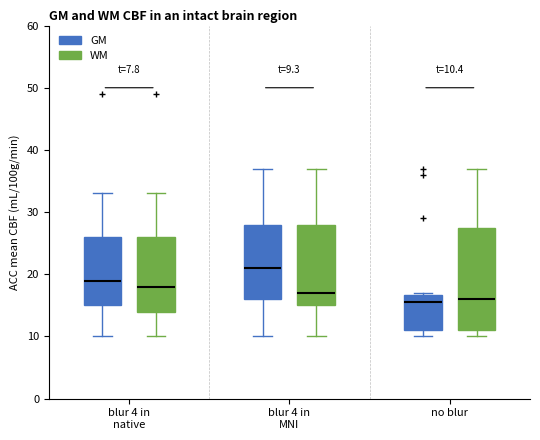

Which box is the tallest, from its lower edge to its upper edge?

no blur (WM)